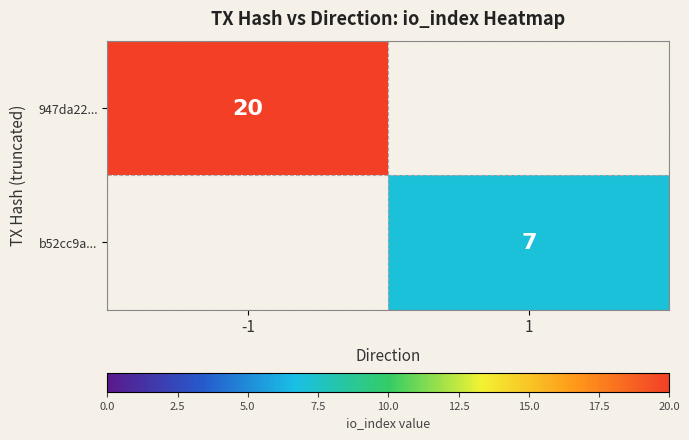

At how many categories does at least one series exceed 13?

1